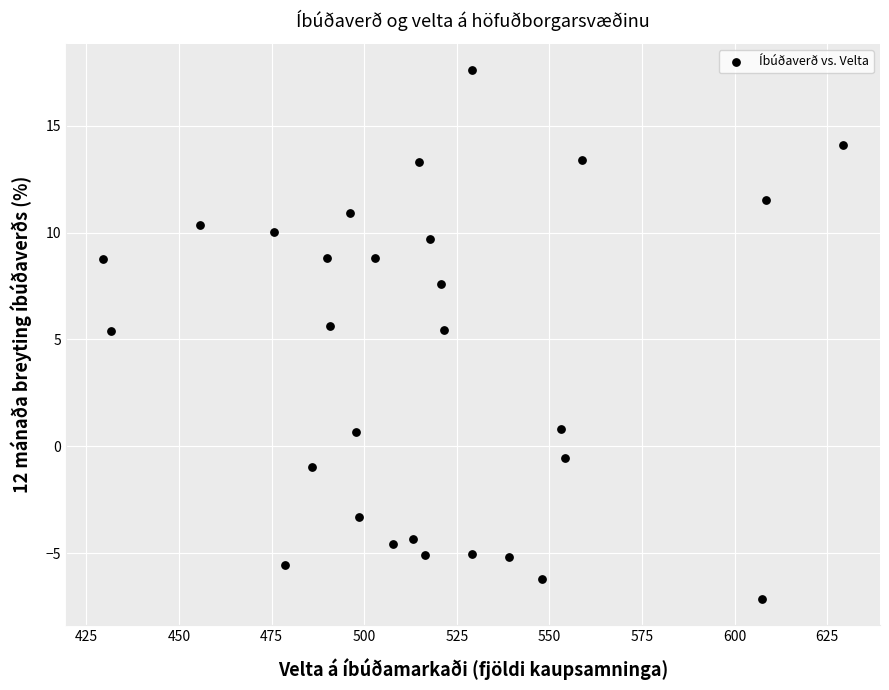

What is the range of X values (max minus min)?

199.7